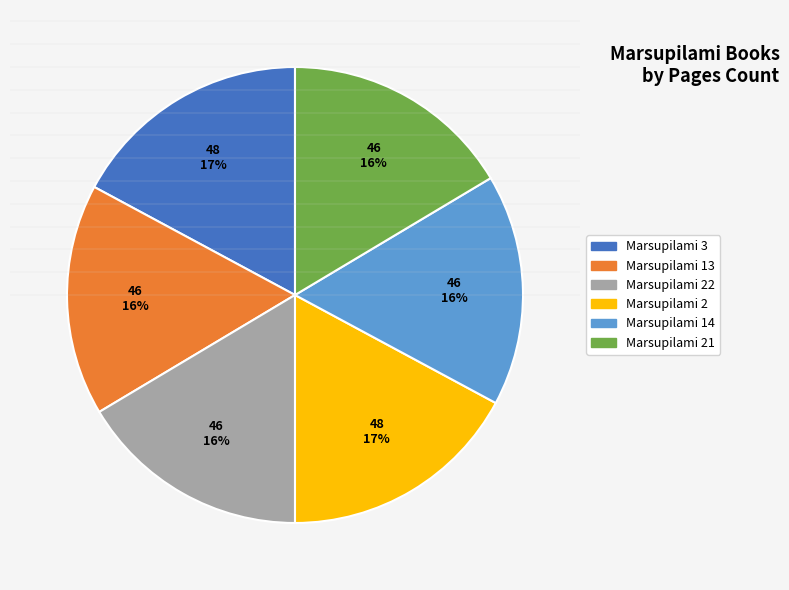

To the nearest percent, what is the difference between the largest and smallest slice percentages?

1%